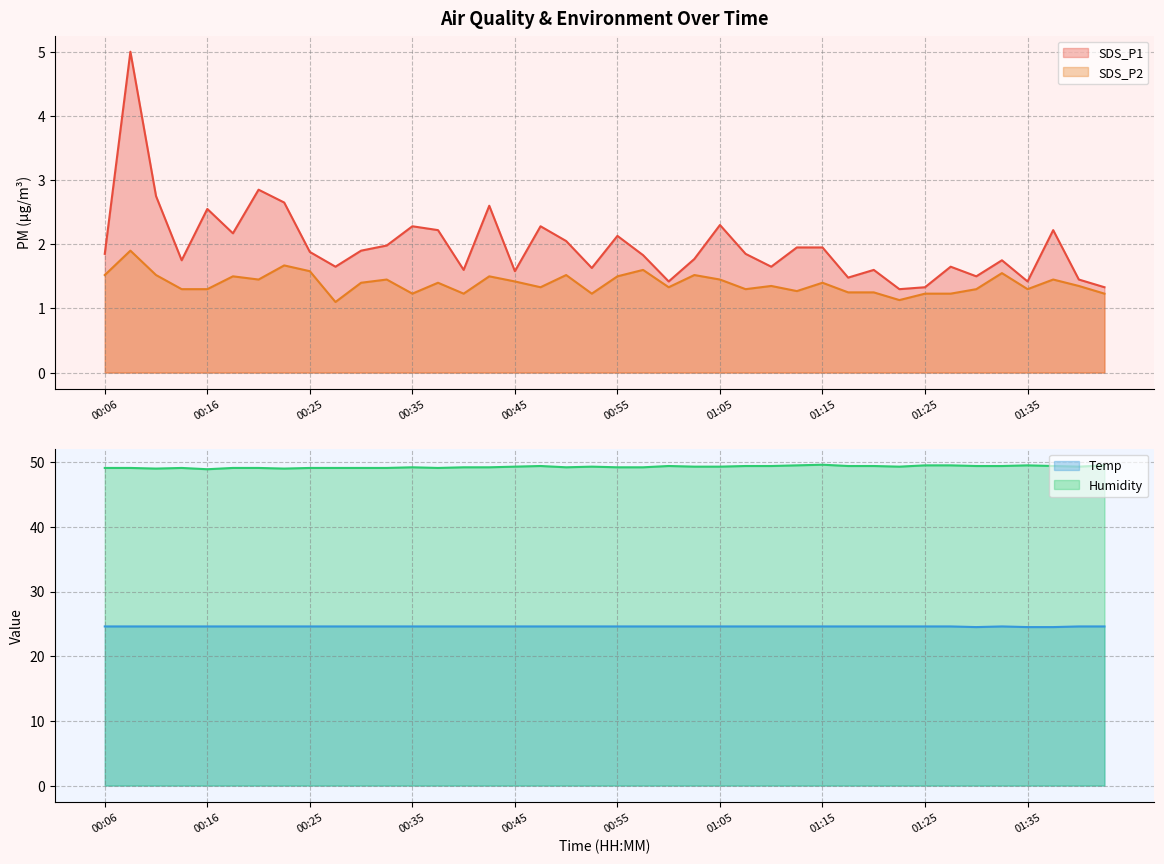

Is it true that SDS_P1 equals 1.6 at 00:45?

True